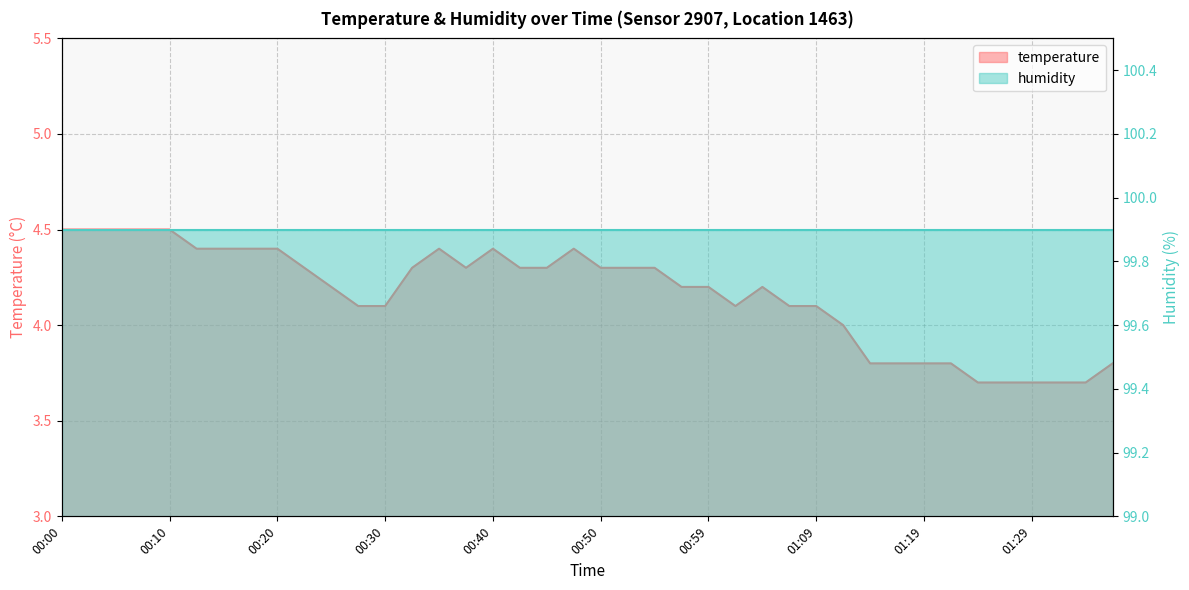

Reading left to right, transcribe all the data shown in this chart.

4.5	4.5	4.5	4.5	4.5	4.4	4.4	4.4	4.4	4.3	4.2	4.1	4.1	4.3	4.4	4.3	4.4	4.3	4.3	4.4	4.3	4.3	4.3	4.2	4.2	4.1	4.2	4.1	4.1	4.0	3.8	3.8	3.8	3.8	3.7	3.7	3.7	3.7	3.7	3.8